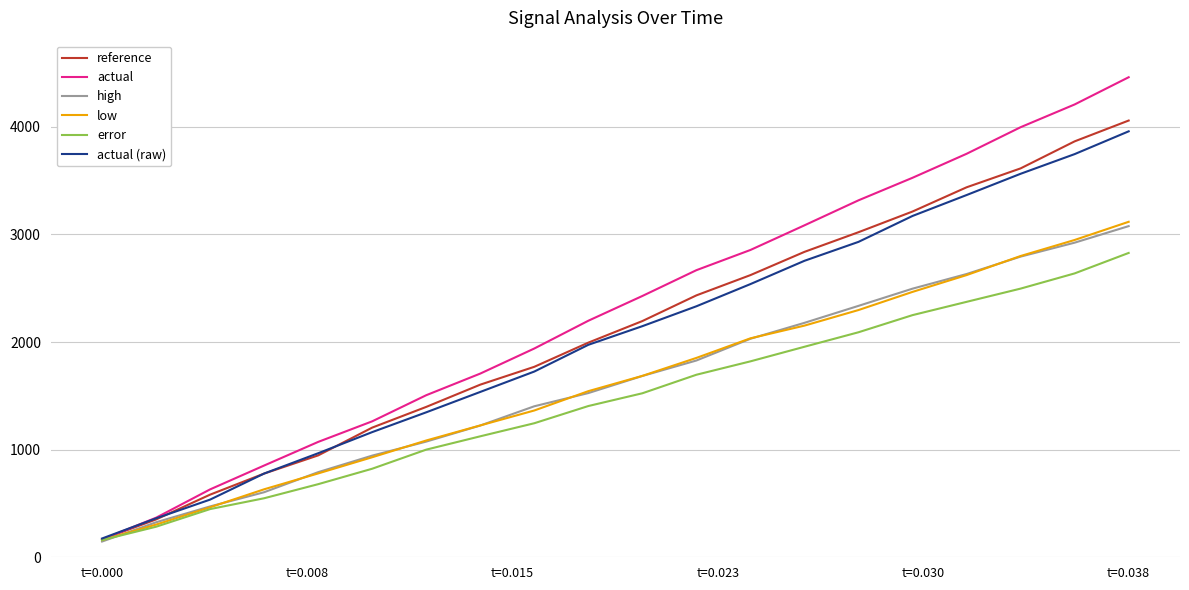

What is the greatest value displayed?

4460.2